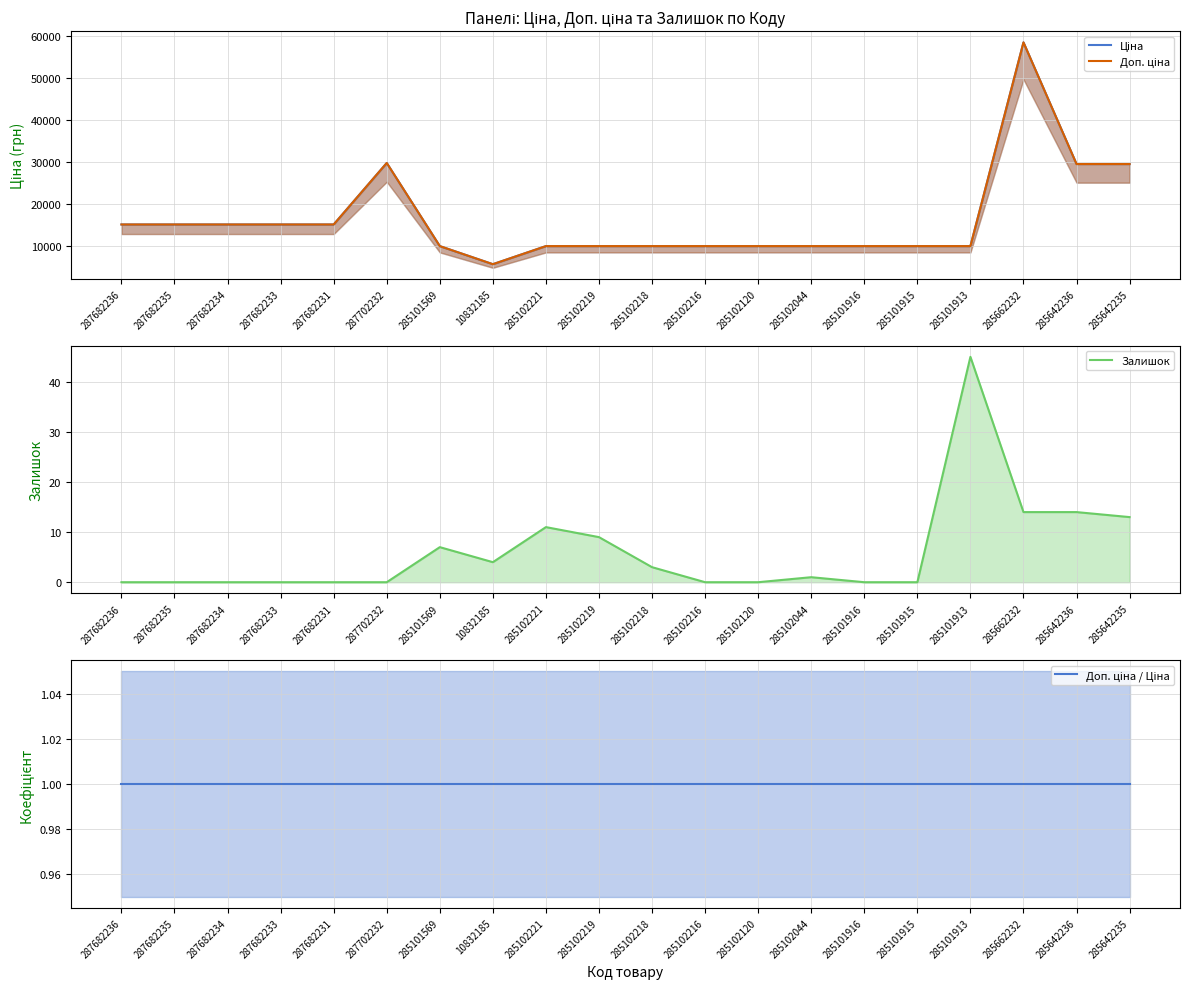

True or false: Доп. ціна has more than 2 interior local peaks.

False